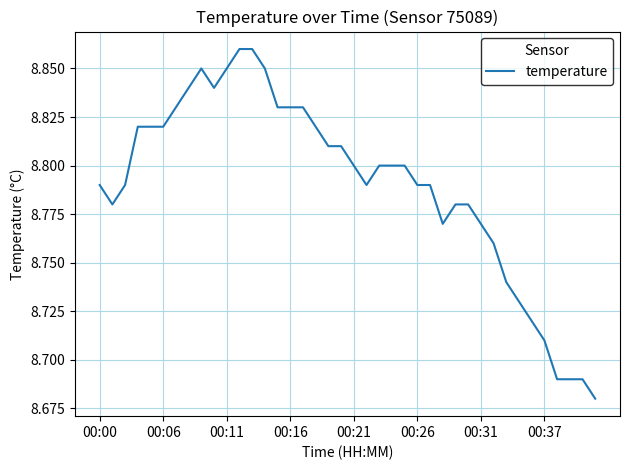

Does the chart have visible grid lines?

Yes